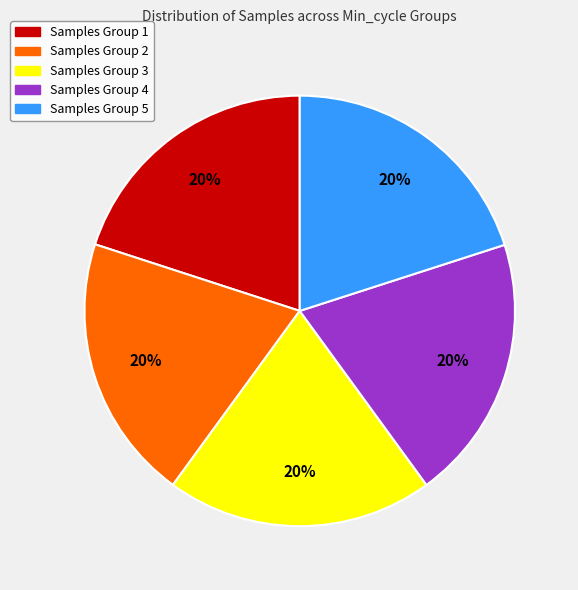

Is there any slice that represents more than half of the pie?

No